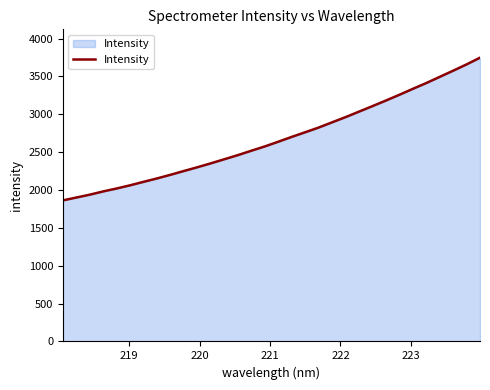

What is the difference between the maximum and minimum values?

1883.9